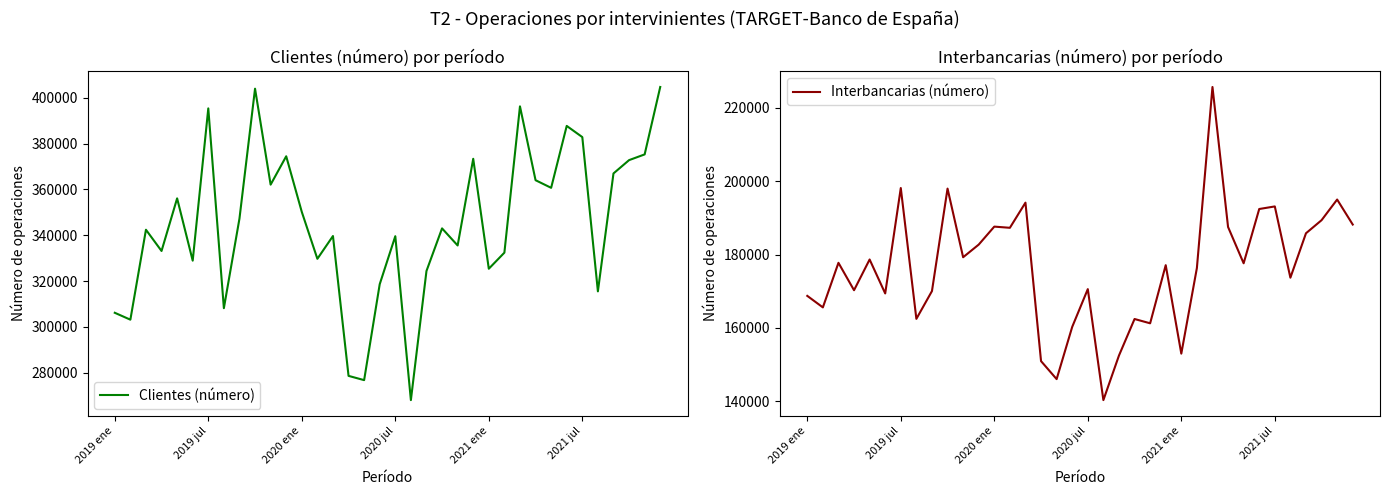

What is the total value across all series at 11?

557205